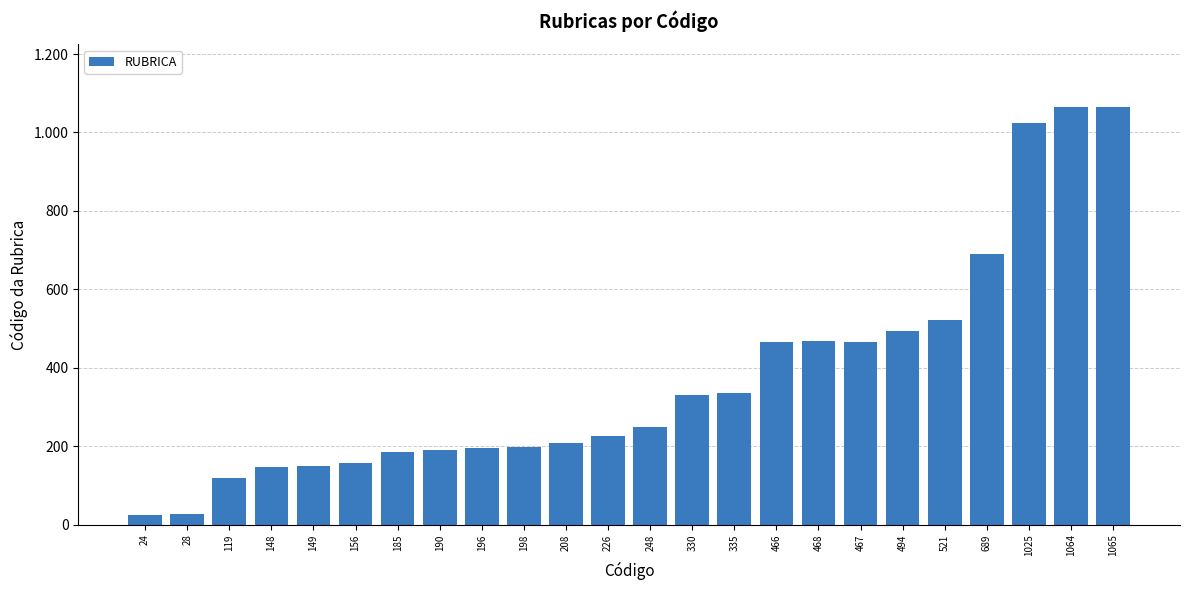

What is the change in value from 196 to 198?

+2